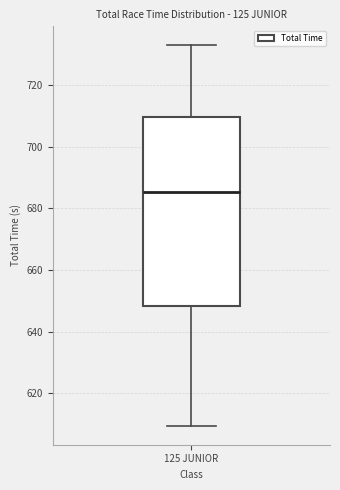

Transcribe this box plot: give where the median line is, the range the box spans, and where the two whiskers end, as read against the y-axis. The values are not printed on the chart, so give them approximately, as read against the axis.

median 686, box 648 to 710, whiskers 610 to 732